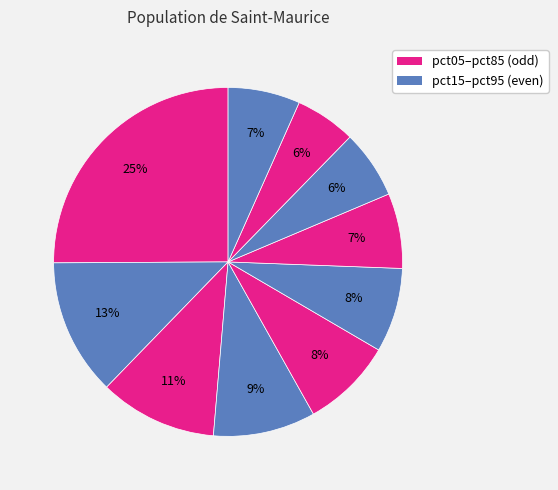

Count the number of slices in the pie.

10